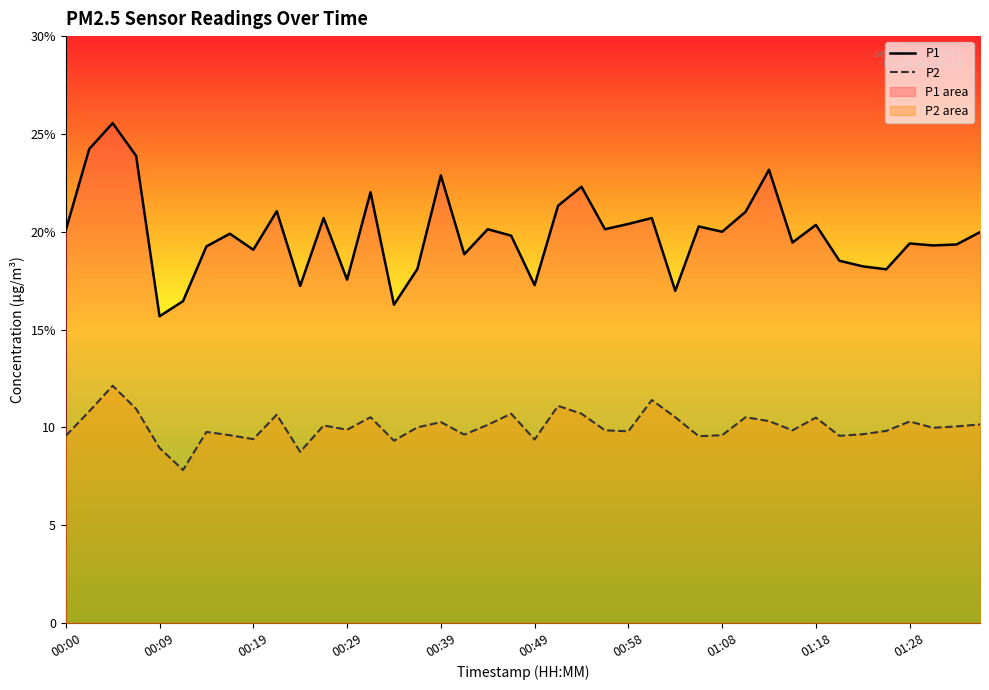

What is the difference between the maximum and minimum values in the P2 series?

4.3